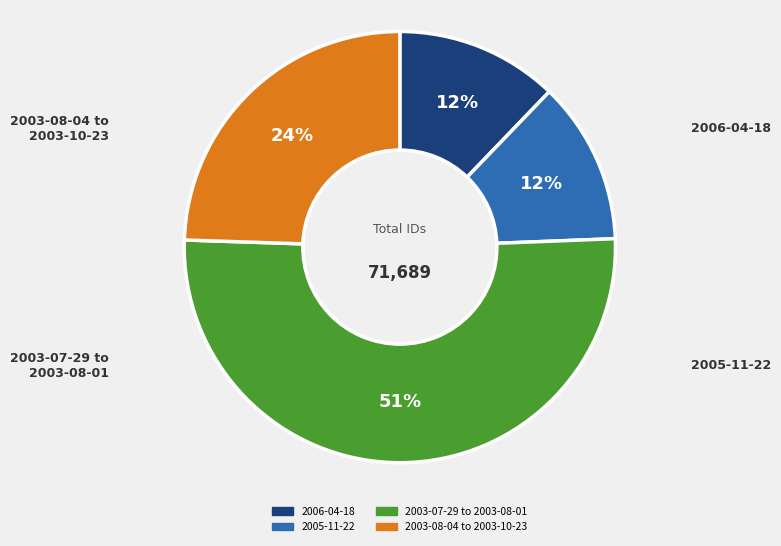

Does any single category account for the majority?

Yes